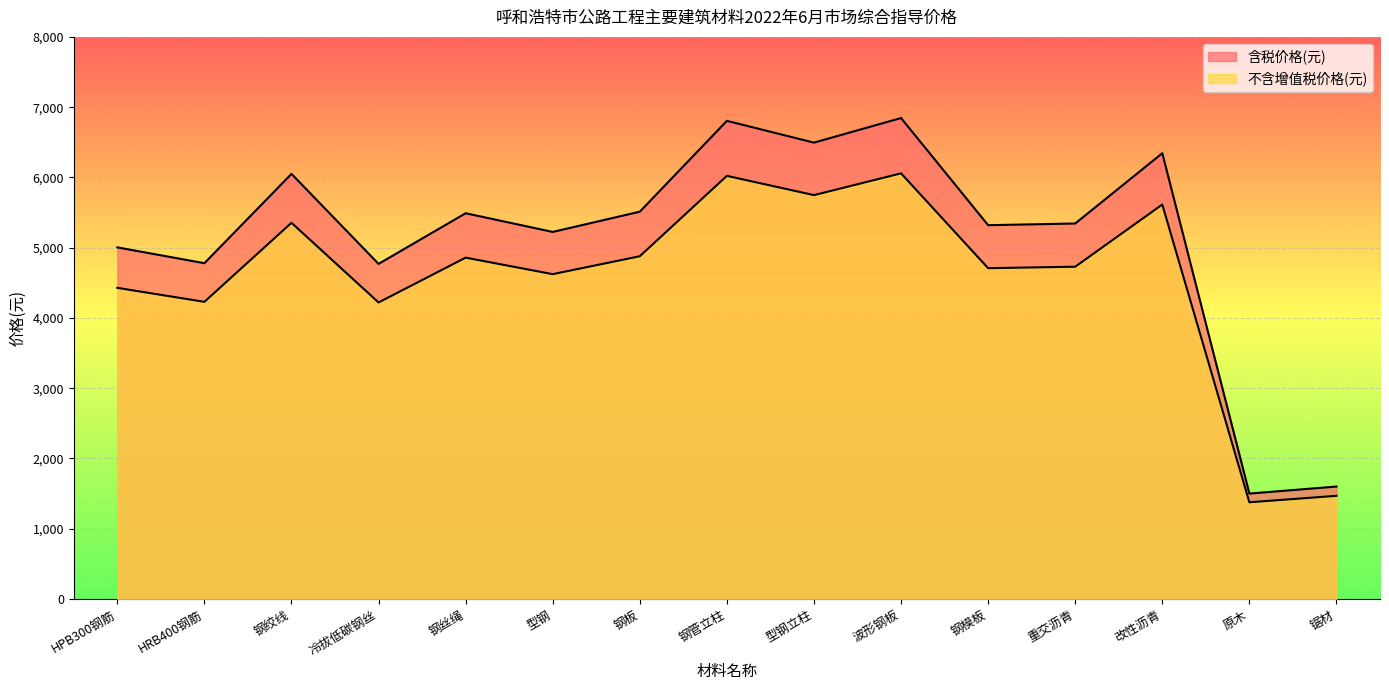

Is it true that 不含增值税价格(元) equals 6058 at 波形钢板?

True